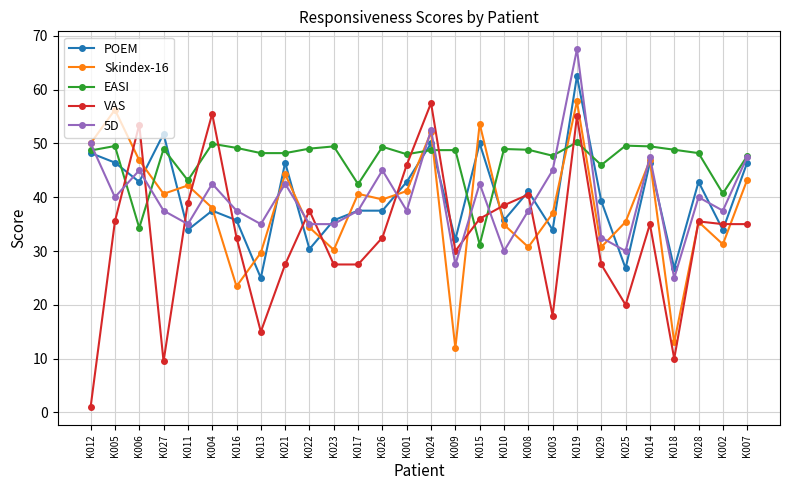

What is the sum of the 5D values at K027 and K023?

72.5